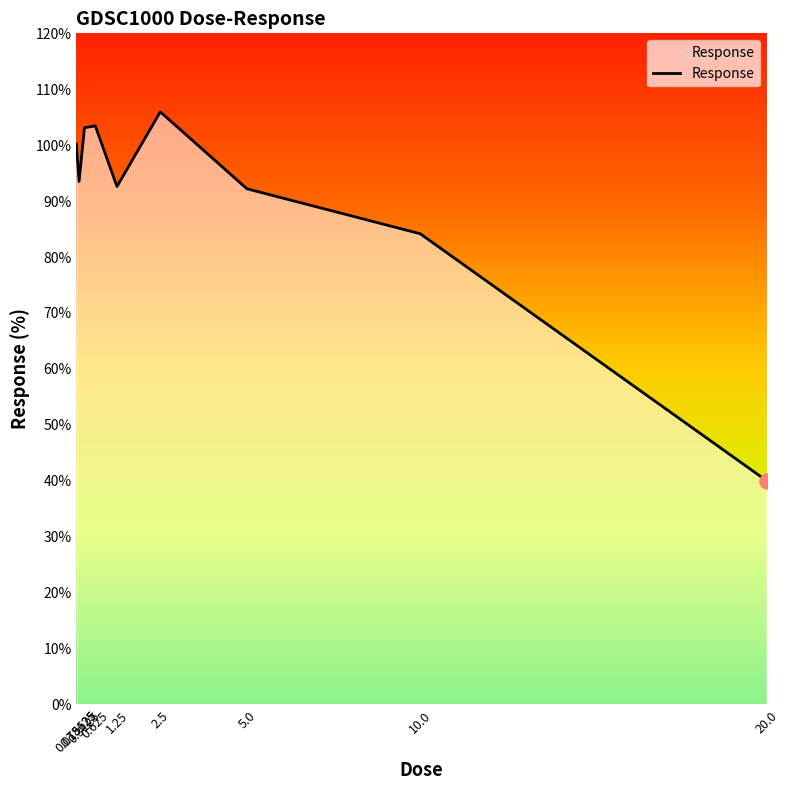

What is the ratio of the value at 1.25 to the value at 10.0?

1.1